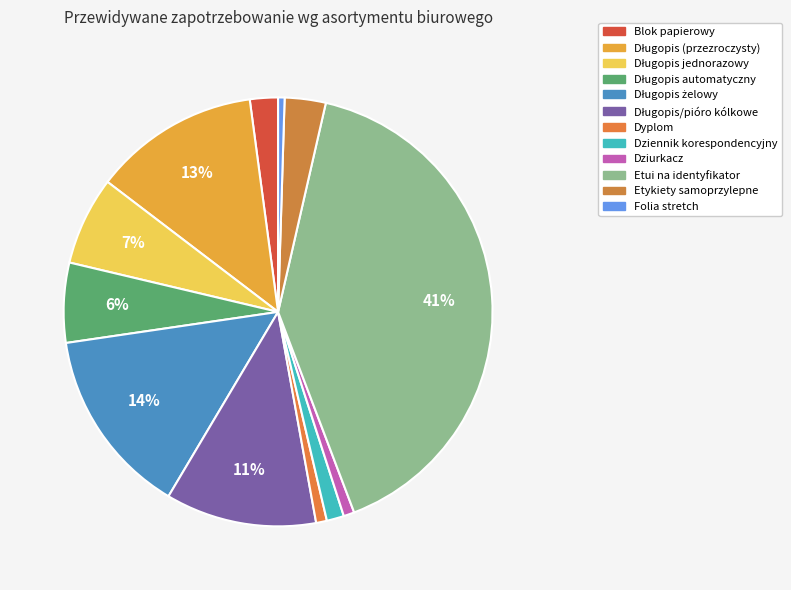

Between Folia stretch and Dziennik korespondencyjny, which is larger?

Dziennik korespondencyjny